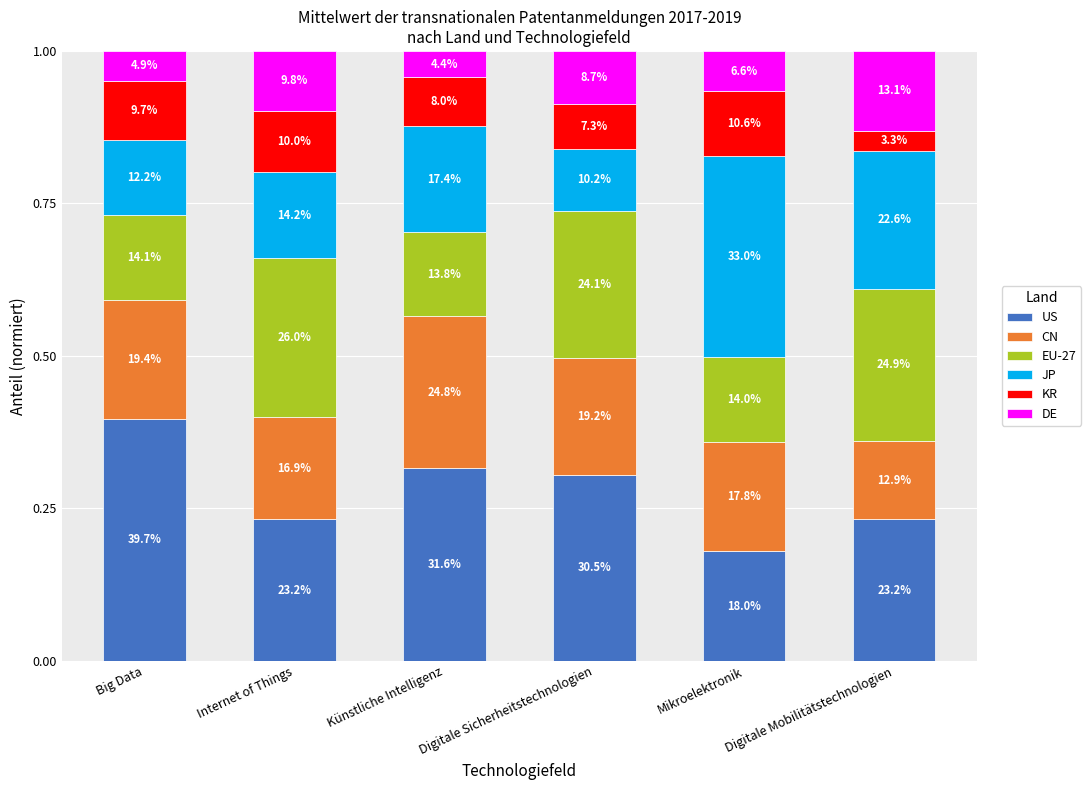

What is the total value across all series at Künstliche Intelligenz?

1.0